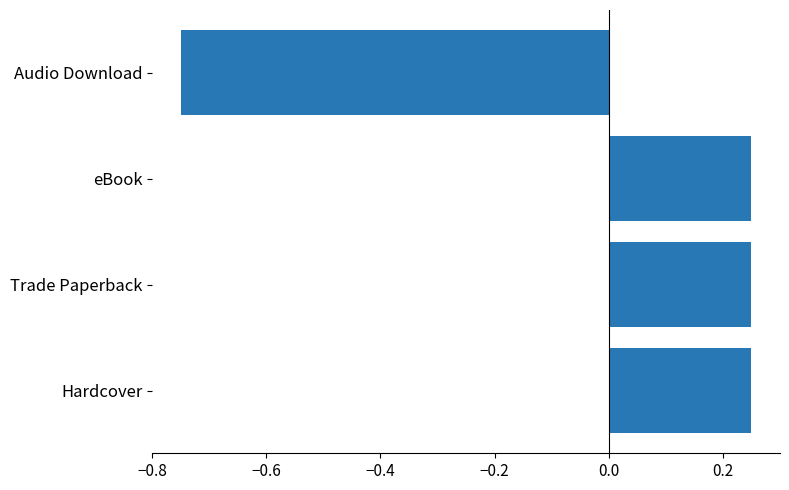

What is the difference between the values at Hardcover and Audio Download?

1.0